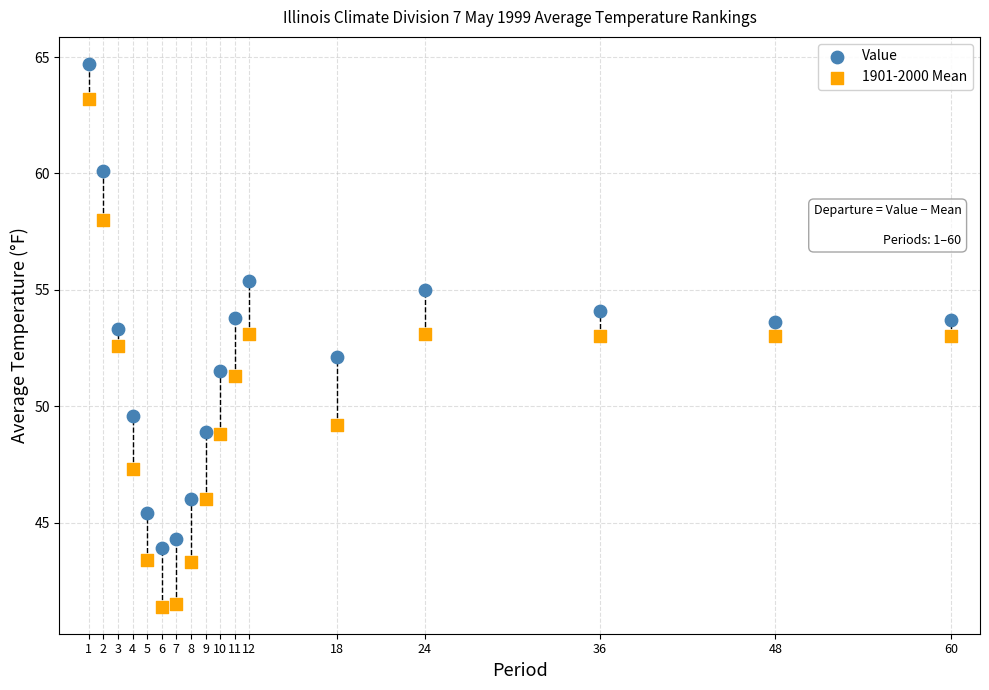

Across all data points, what is the range of X values (max minus min)?

59.0